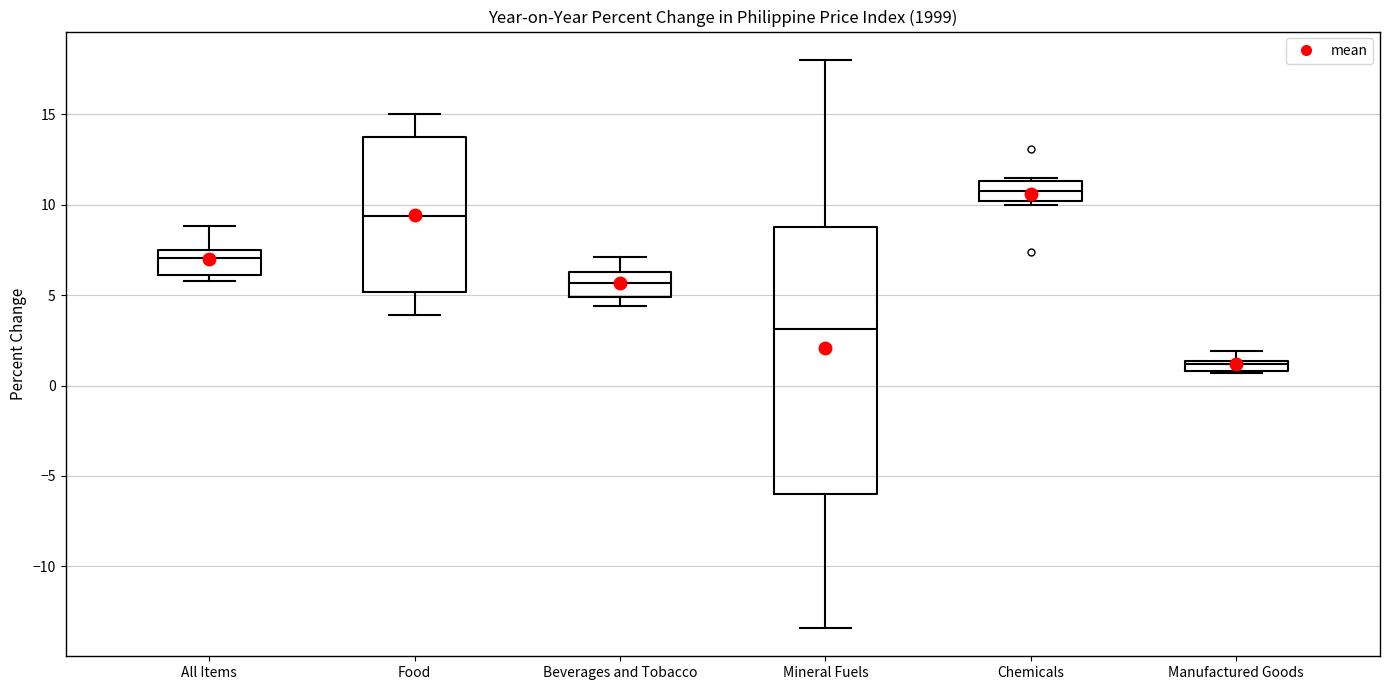

Which box's median line is the highest?

Chemicals